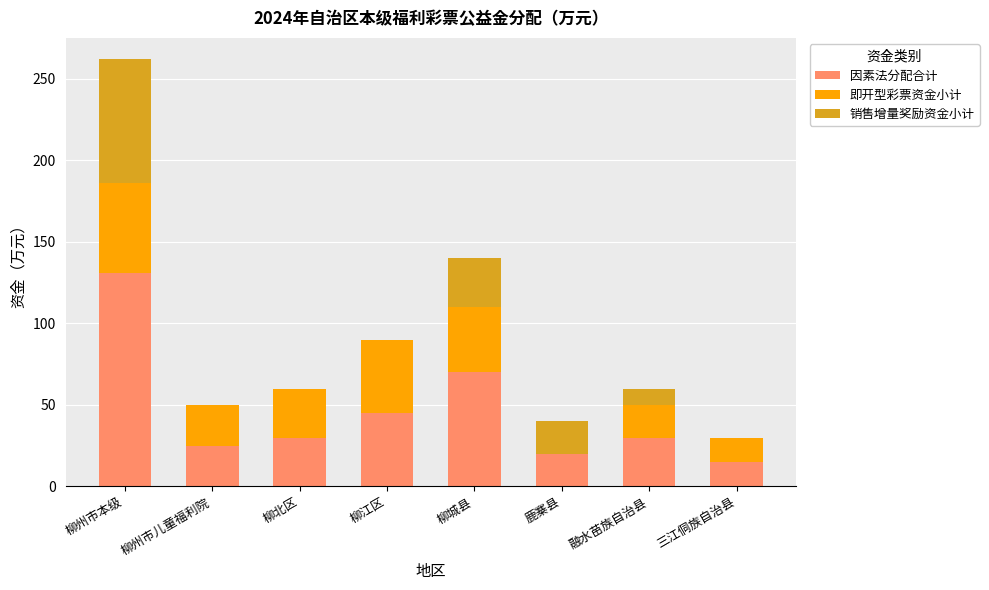

Are the bars horizontal?

No